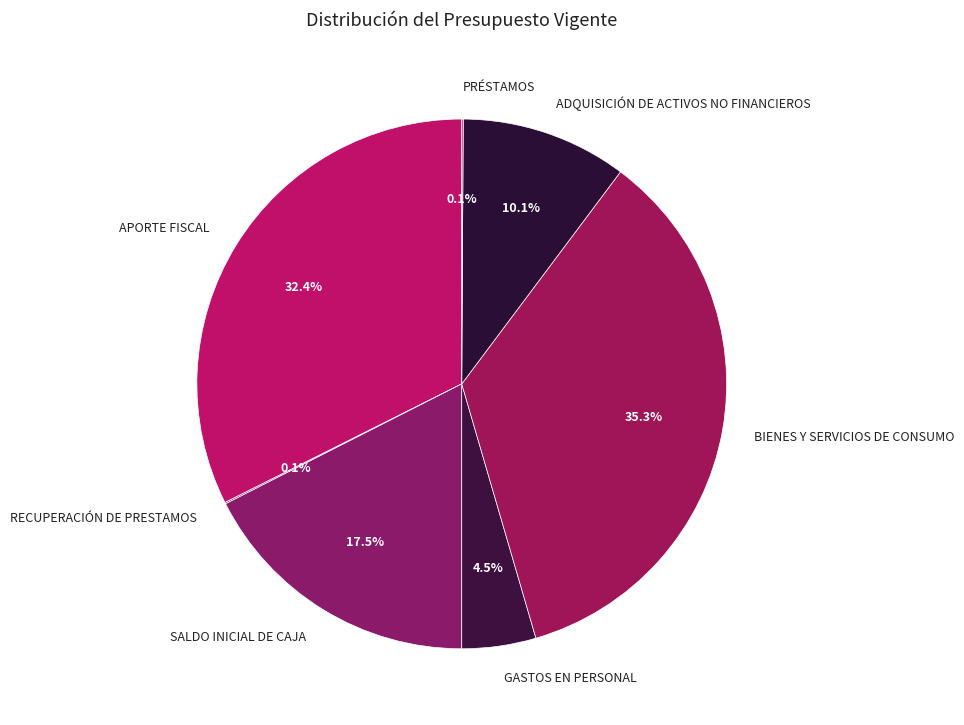

Do ADQUISICIÓN DE ACTIVOS NO FINANCIEROS and GASTOS EN PERSONAL together represent more than half of the pie?

No